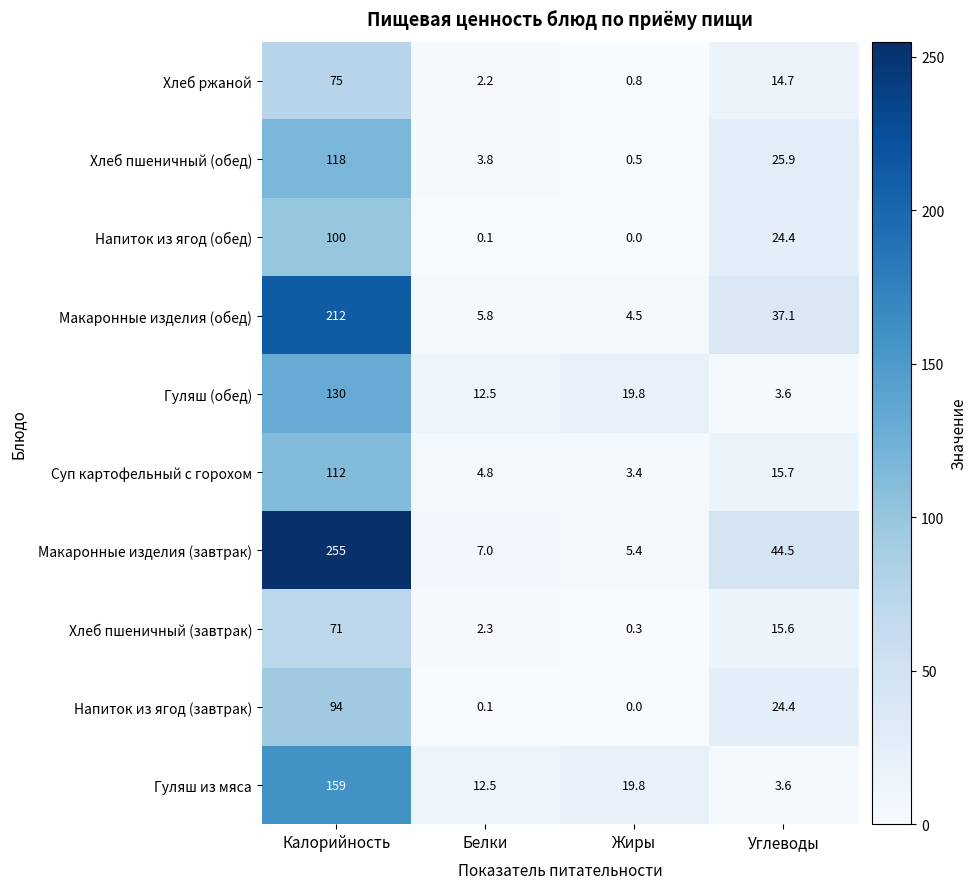

At how many categories does at least one series exceed 164?

1